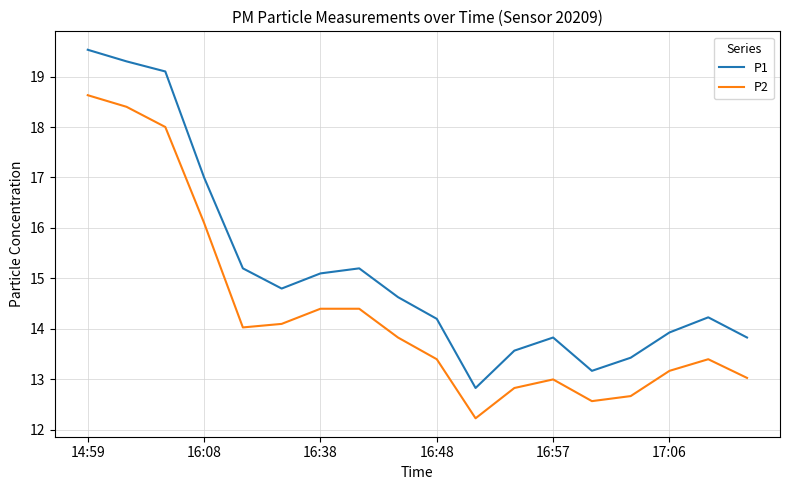

True or false: P1 and P2 intersect in this chart.

False